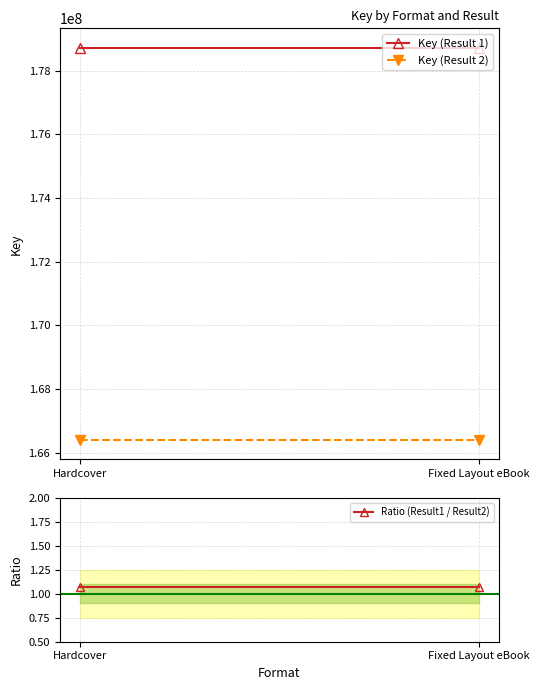

What is the label of the 1st point from the right?

Fixed Layout eBook